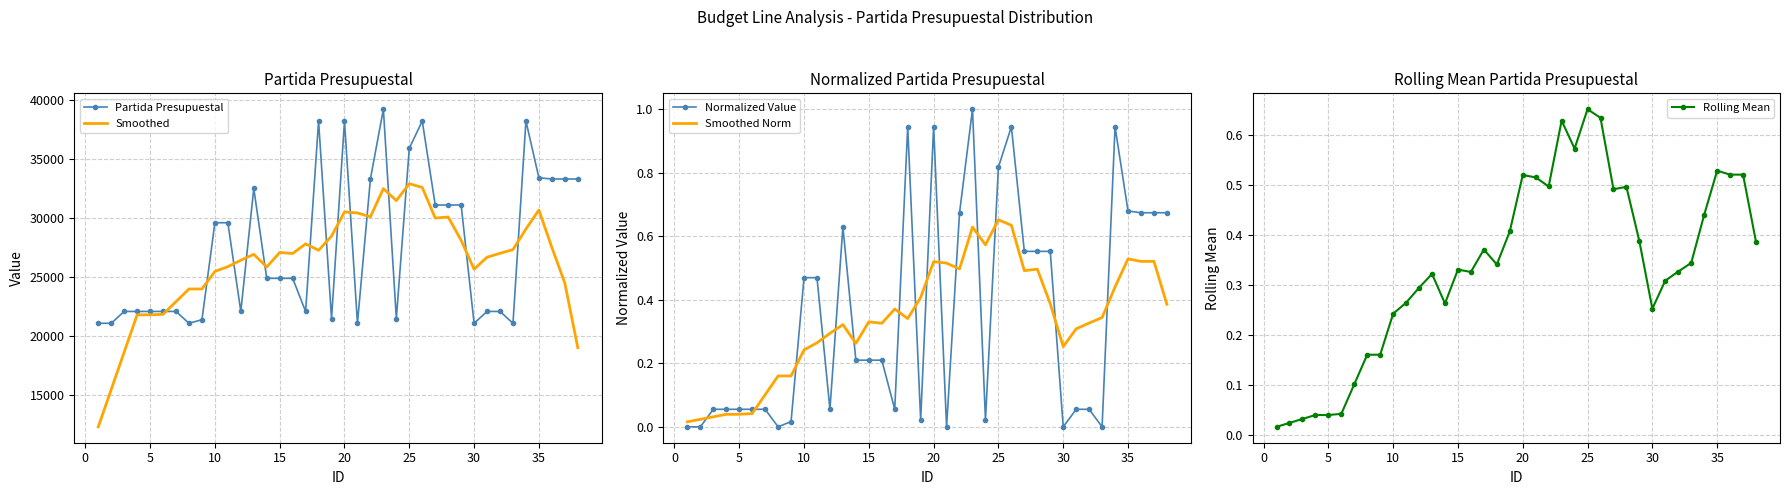

What is the sum of all Normalized Value values?

13.4